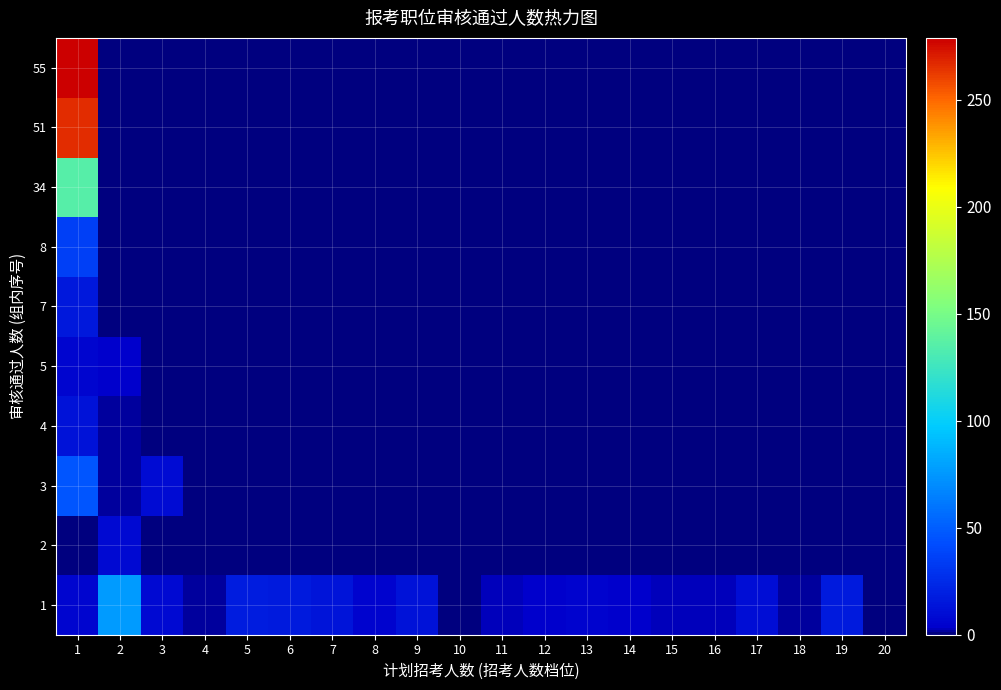

Reading right to left, list all the values displayed in this chart.

1: 20=0	19=17	18=2	17=10	16=3	15=3	14=4	13=5	12=4	11=3	10=1	9=12	8=5	7=14	6=17	5=18	4=2	3=8	2=77	1=6
2: 20=0	19=0	18=0	17=0	16=0	15=0	14=0	13=0	12=0	11=0	10=0	9=0	8=0	7=0	6=0	5=0	4=0	3=0	2=8	1=0
3: 20=0	19=0	18=0	17=0	16=0	15=0	14=0	13=0	12=0	11=0	10=0	9=0	8=0	7=0	6=0	5=0	4=0	3=9	2=2	1=46
4: 20=0	19=0	18=0	17=0	16=0	15=0	14=0	13=0	12=0	11=0	10=0	9=0	8=0	7=0	6=0	5=0	4=0	3=0	2=2	1=13
5: 20=0	19=0	18=0	17=0	16=0	15=0	14=0	13=0	12=0	11=0	10=0	9=0	8=0	7=0	6=0	5=0	4=0	3=0	2=4	1=6
7: 20=0	19=0	18=0	17=0	16=0	15=0	14=0	13=0	12=0	11=0	10=0	9=0	8=0	7=0	6=0	5=0	4=0	3=0	2=0	1=16
8: 20=0	19=0	18=0	17=0	16=0	15=0	14=0	13=0	12=0	11=0	10=0	9=0	8=0	7=0	6=0	5=0	4=0	3=0	2=0	1=35
34: 20=0	19=0	18=0	17=0	16=0	15=0	14=0	13=0	12=0	11=0	10=0	9=0	8=0	7=0	6=0	5=0	4=0	3=0	2=0	1=136
51: 20=0	19=0	18=0	17=0	16=0	15=0	14=0	13=0	12=0	11=0	10=0	9=0	8=0	7=0	6=0	5=0	4=0	3=0	2=0	1=266
55: 20=0	19=0	18=0	17=0	16=0	15=0	14=0	13=0	12=0	11=0	10=0	9=0	8=0	7=0	6=0	5=0	4=0	3=0	2=0	1=279